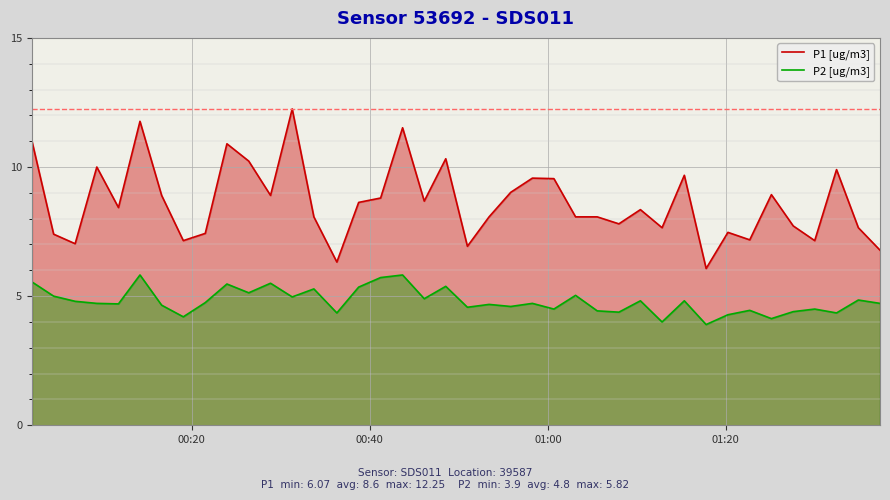

Rank the series by their average value, from highest to lowest.

P1 [ug/m3], P2 [ug/m3]